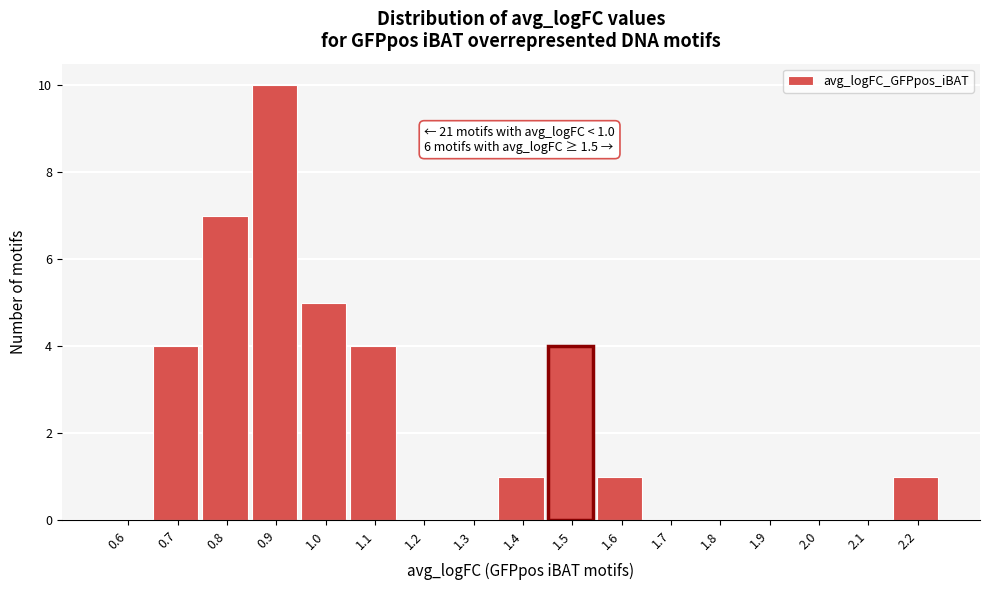

Reading right to left, what are all the values shown in this chart?

2.2=1	2.1=0	2.0=0	1.9=0	1.8=0	1.7=0	1.6=1	1.5=4	1.4=1	1.3=0	1.2=0	1.1=4	1.0=5	0.9=10	0.8=7	0.7=4	0.6=0